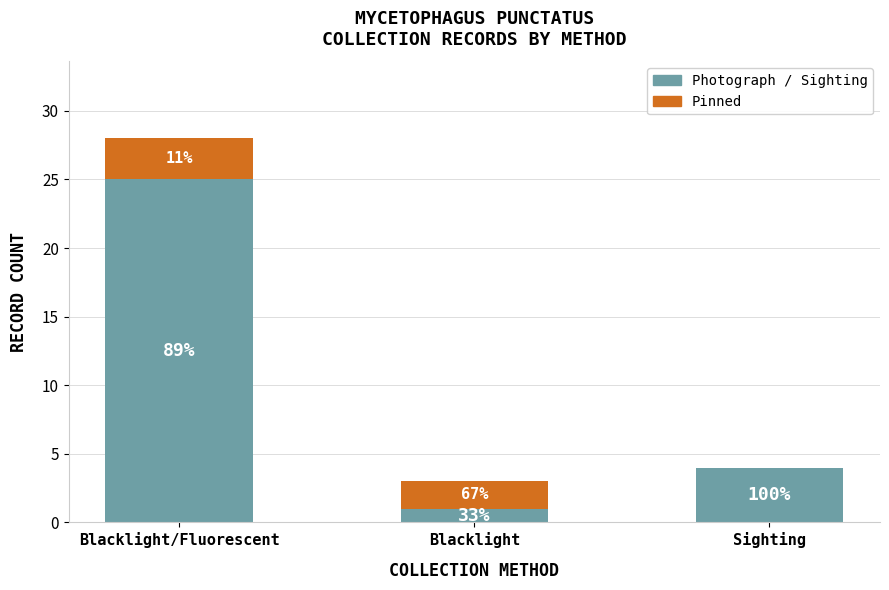

Where is Photograph / Sighting nearest to the value 13?

Sighting